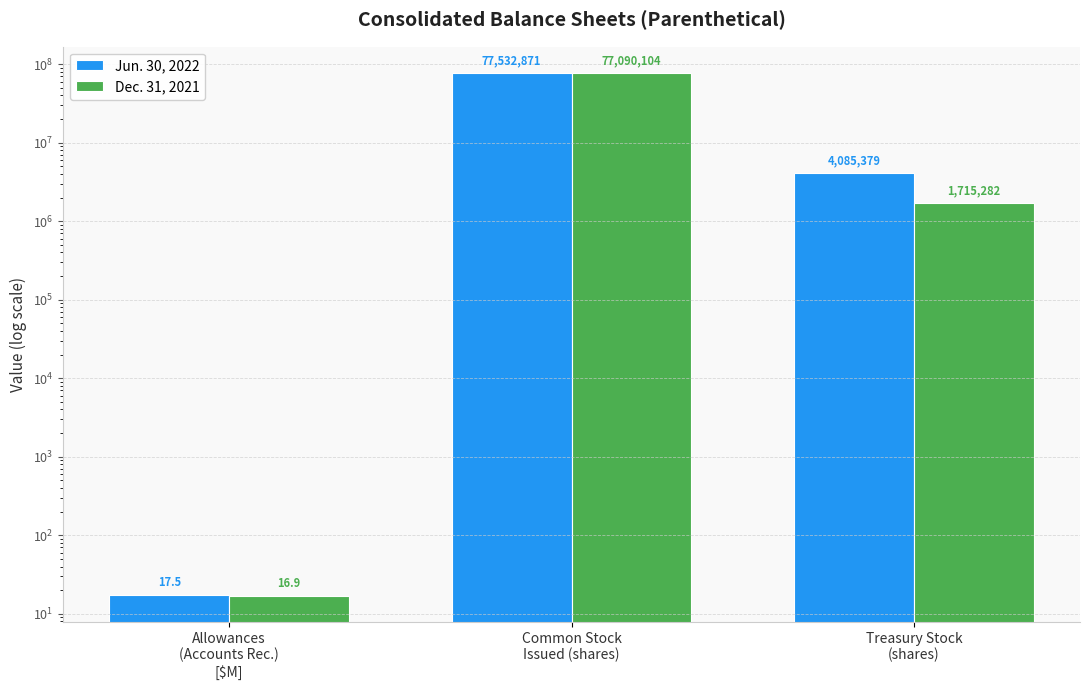

Is it true that Jun. 30, 2022 equals 103888023.0 at Common Stock
Issued (shares)?

False